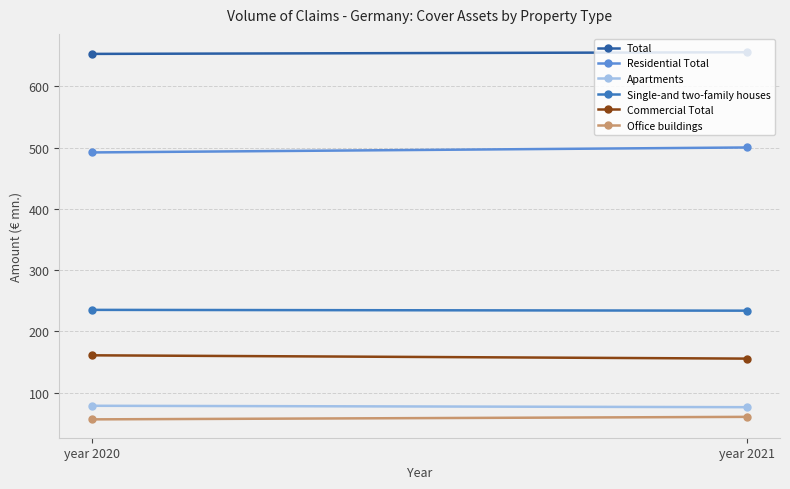

How many data points in Single-and two-family houses are above 235?

1